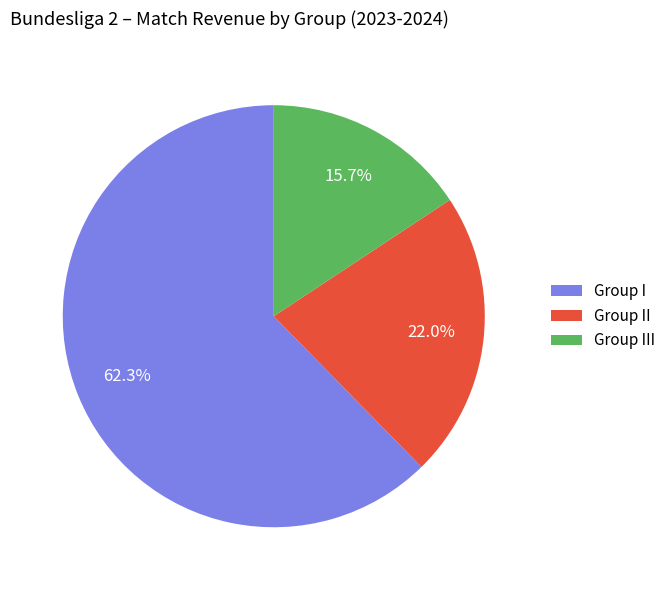

What percentage is the Group II slice, to the nearest percent?

22%